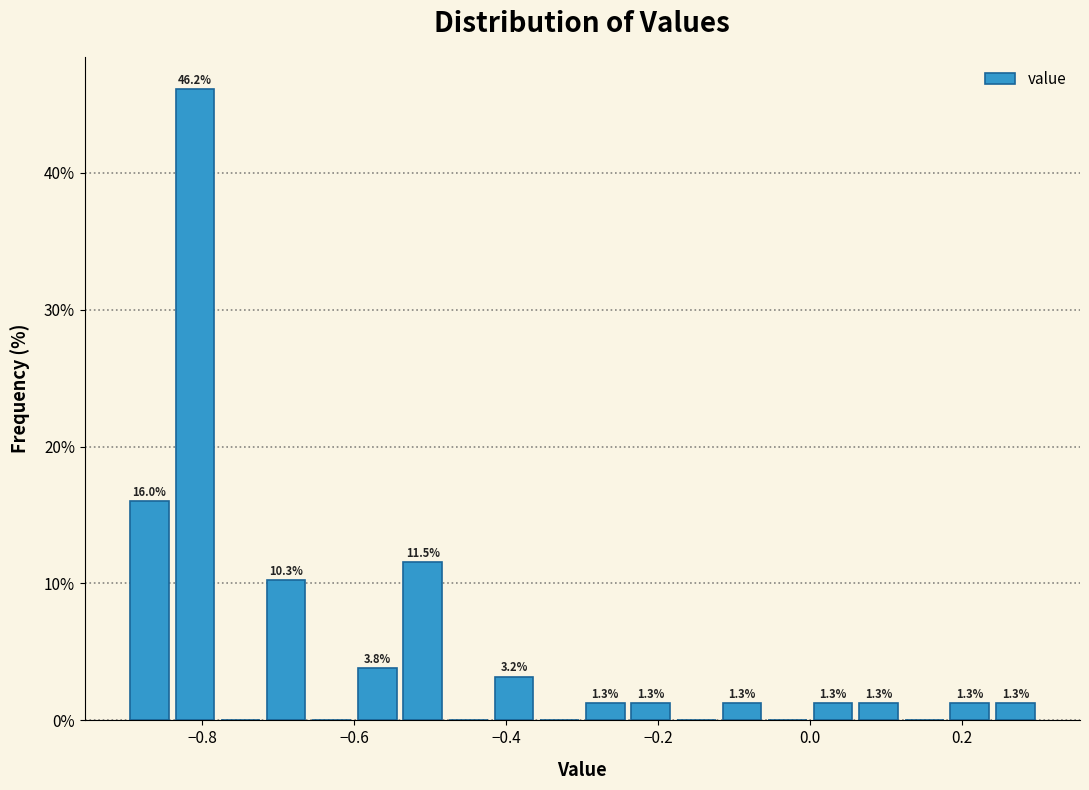

Around what value on the x-axis is the tallest bar? Give the approximate position of its centre, as read against the axis.

-0.80